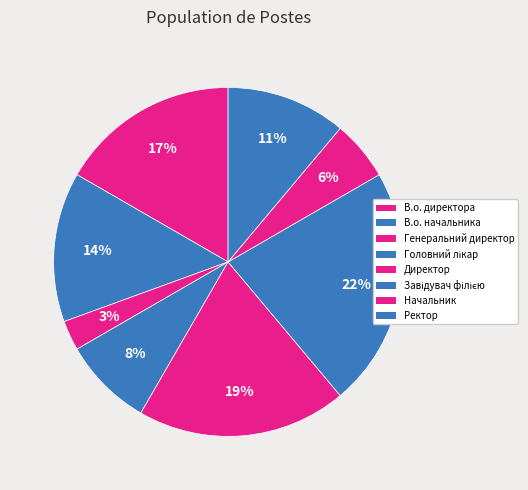

Rank the categories by value from highest to lowest.

Завідувач філією, Директор, В.о. директора, В.о. начальника, Ректор, Головний лікар, Начальник, Генеральний директор